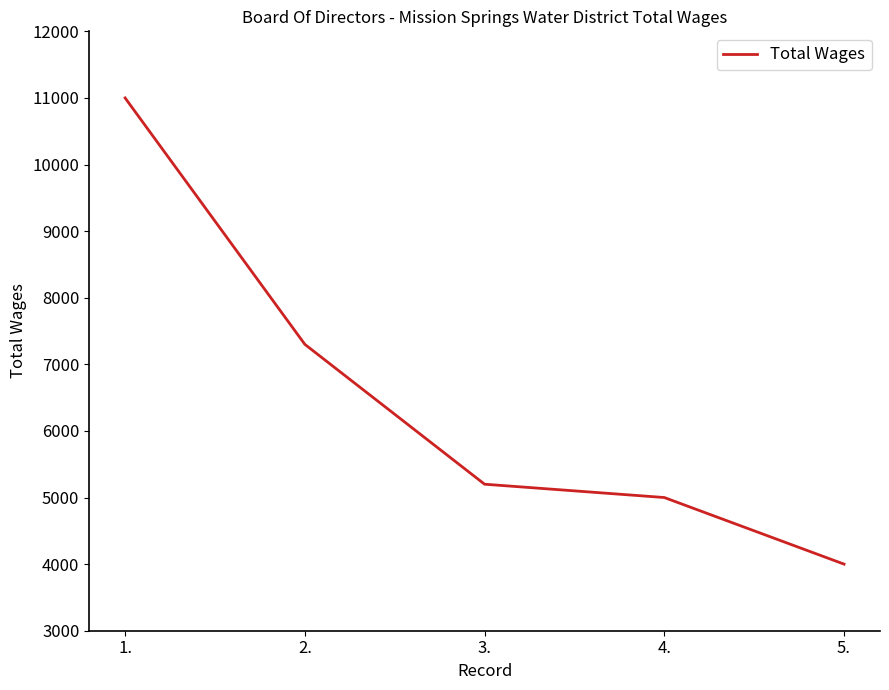

What position from the left is 4.?

4